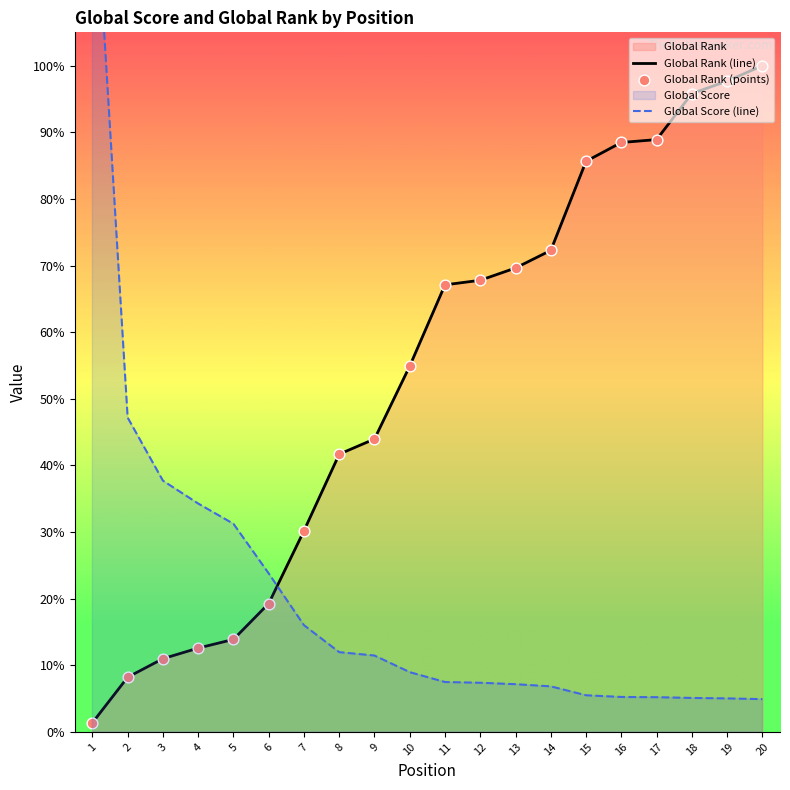

Which series reaches the minimum Y coordinate?

Global Rank (line)